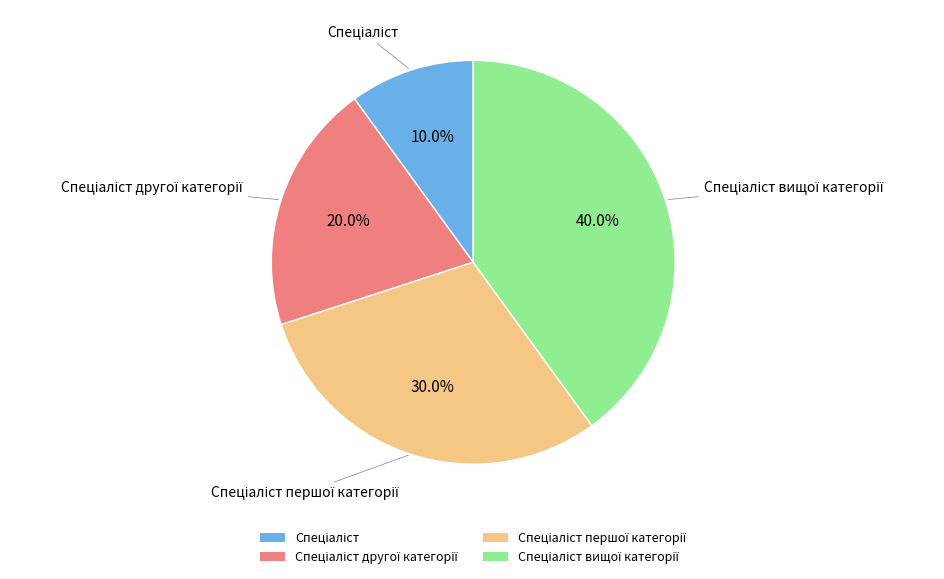

To the nearest percent, what is the difference between the largest and smallest slice percentages?

30%